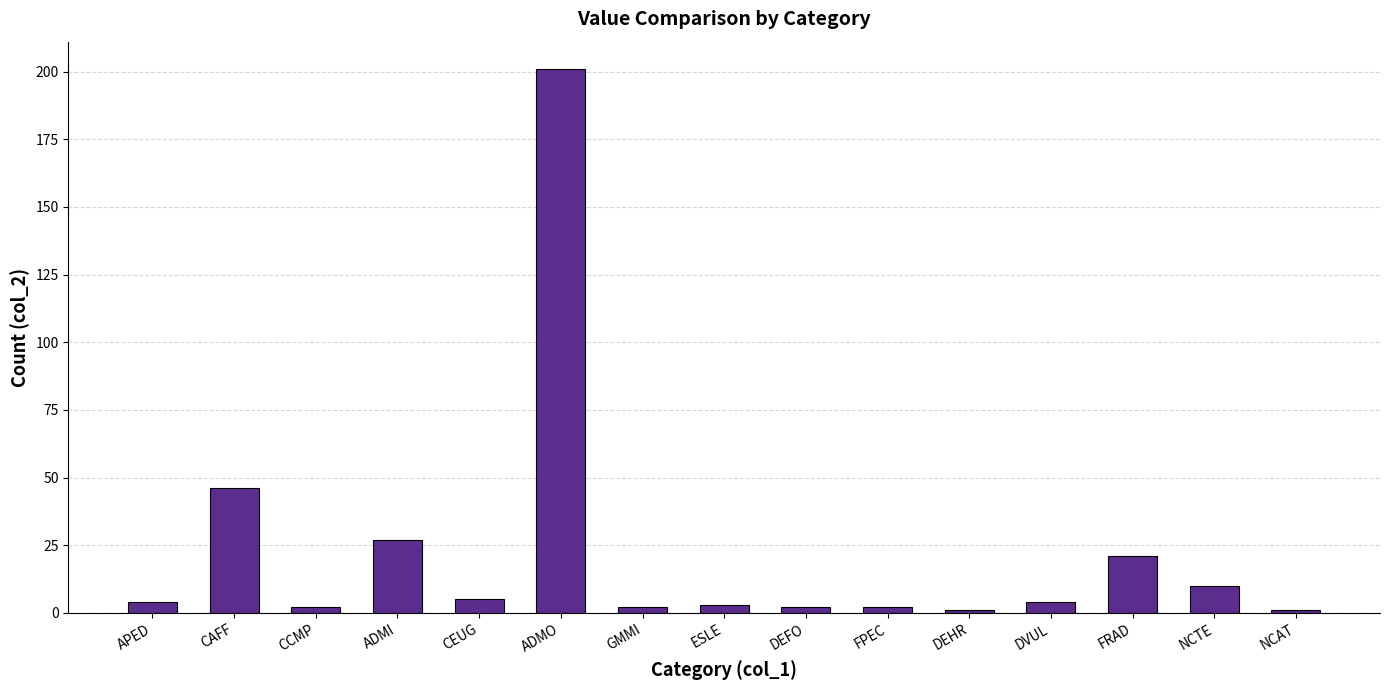

Approximately how many times larger is the value at DVUL compared to APED?

1.0